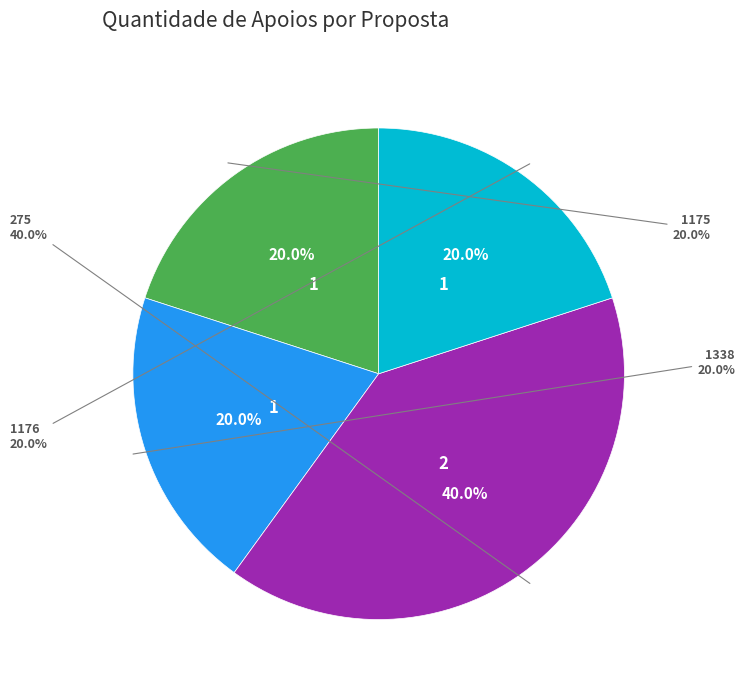

Is 275 the majority of the pie?

No